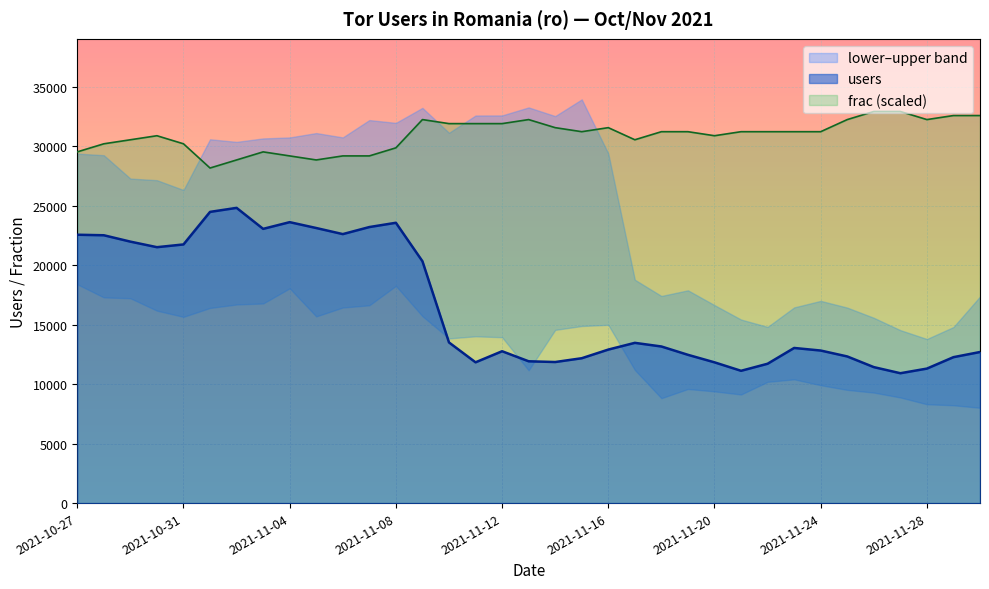

Is it true that frac equals 6423.9 at 2021-11-01?

False